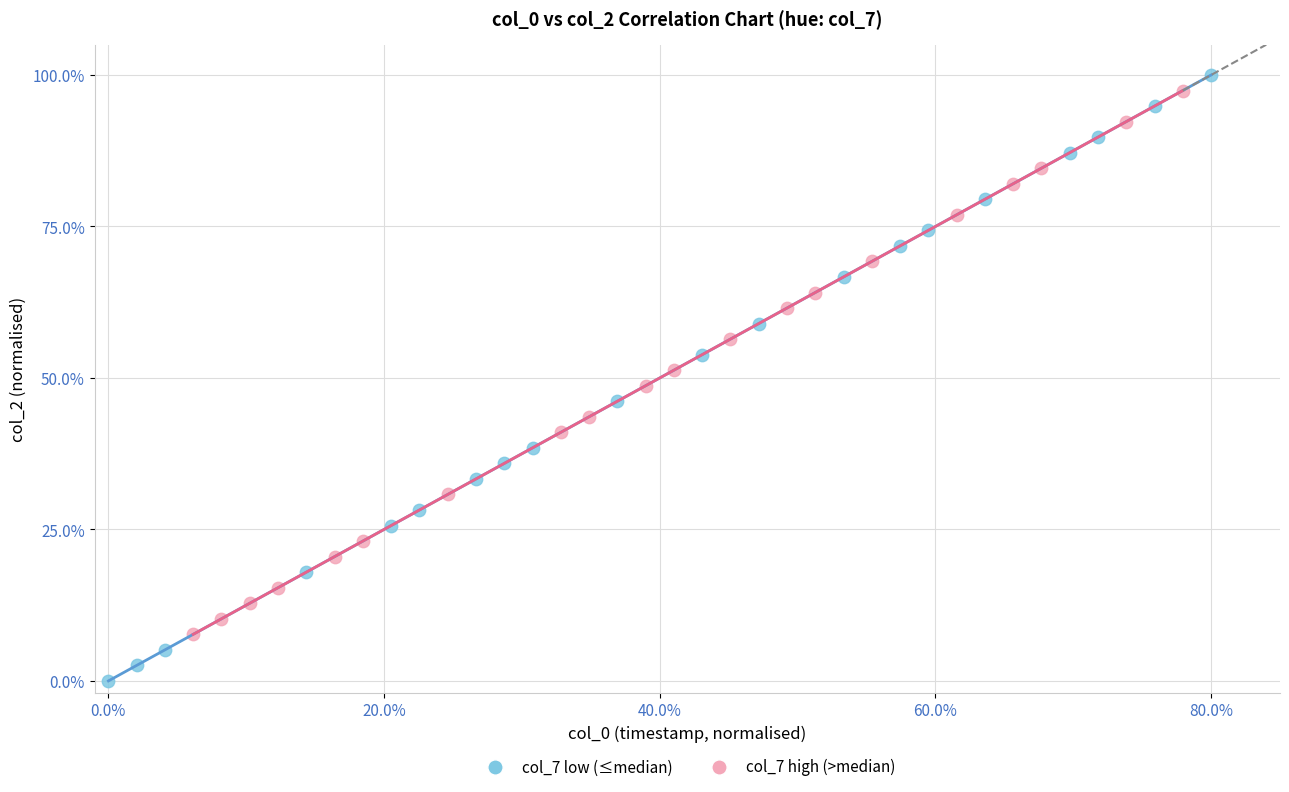

Which series has the widest spread of Y values?

col_7 low (≤median)